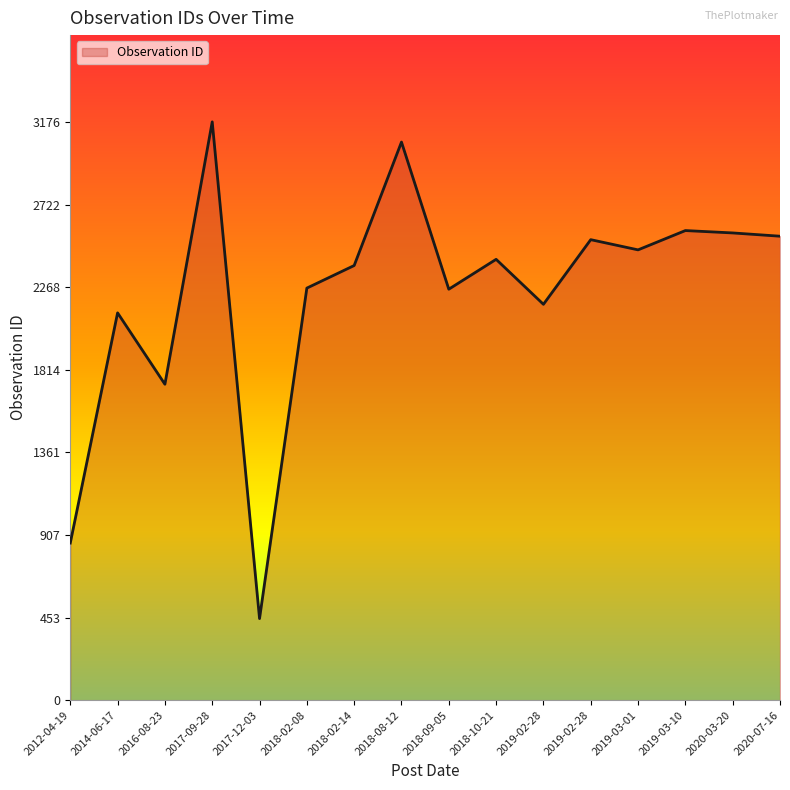

Is it true that the value at 2020-03-20 is 3343?

False